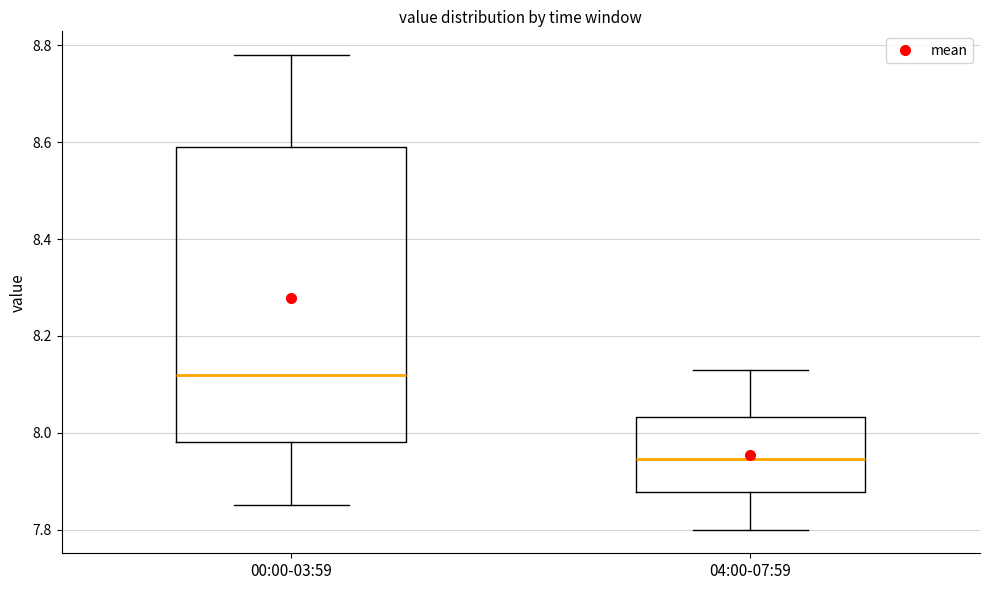

Reading left to right, read every box against the y-axis: the position of its median line, the range the box covers, and the ends of its whiskers. The values are not printed on the chart, so give them approximately, as read against the axis.

00:00-03:59: median 8.12, box 7.98 to 8.60, whiskers 7.86 to 8.78
04:00-07:59: median 7.94, box 7.88 to 8.04, whiskers 7.80 to 8.14